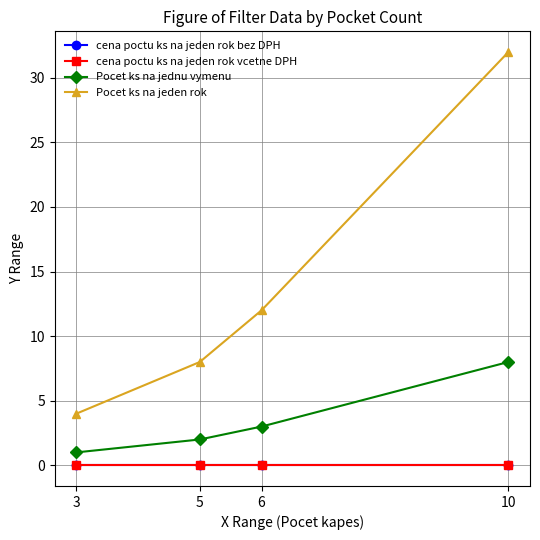

What is the highest value of the Pocet ks na jeden rok series?

32